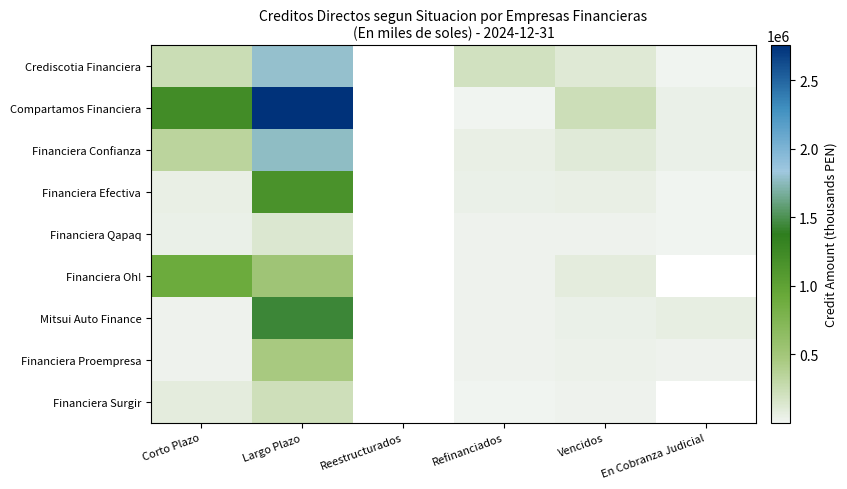

Reading left to right, extract all data points from this chart.

Crediscotia Financiera: Corto Plazo=242321.1	Largo Plazo=1790637.5	Reestructurados=0.0	Refinanciados=194983.7	Vencidos=119101.1	En Cobranza Judicial=1610.8
Compartamos Financiera: Corto Plazo=1226784.8	Largo Plazo=2756205.0	Reestructurados=0.0	Refinanciados=6279.2	Vencidos=230896.3	En Cobranza Judicial=34709.3
Financiera Confianza: Corto Plazo=338050.3	Largo Plazo=1770644.7	Reestructurados=0.0	Refinanciados=52936.8	Vencidos=104106.4	En Cobranza Judicial=40563.0
Financiera Efectiva: Corto Plazo=51169.9	Largo Plazo=1152906.1	Reestructurados=0.0	Refinanciados=39163.3	Vencidos=47593.3	En Cobranza Judicial=1260.2
Financiera Qapaq: Corto Plazo=42621.1	Largo Plazo=138357.8	Reestructurados=0.0	Refinanciados=12300.3	Vencidos=16848.4	En Cobranza Judicial=1621.1
Financiera Oh!: Corto Plazo=899465.9	Largo Plazo=526231.6	Reestructurados=0.0	Refinanciados=17171.2	Vencidos=82486.1	En Cobranza Judicial=0.0
Mitsui Auto Finance: Corto Plazo=18347.5	Largo Plazo=1435624.5	Reestructurados=0.0	Refinanciados=19163.5	Vencidos=34794.6	En Cobranza Judicial=58693.1
Financiera Proempresa: Corto Plazo=17181.9	Largo Plazo=454264.0	Reestructurados=0.0	Refinanciados=16001.9	Vencidos=32145.2	En Cobranza Judicial=17782.1
Financiera Surgir: Corto Plazo=84688.4	Largo Plazo=219172.1	Reestructurados=0.0	Refinanciados=3734.8	Vencidos=13467.9	En Cobranza Judicial=0.0